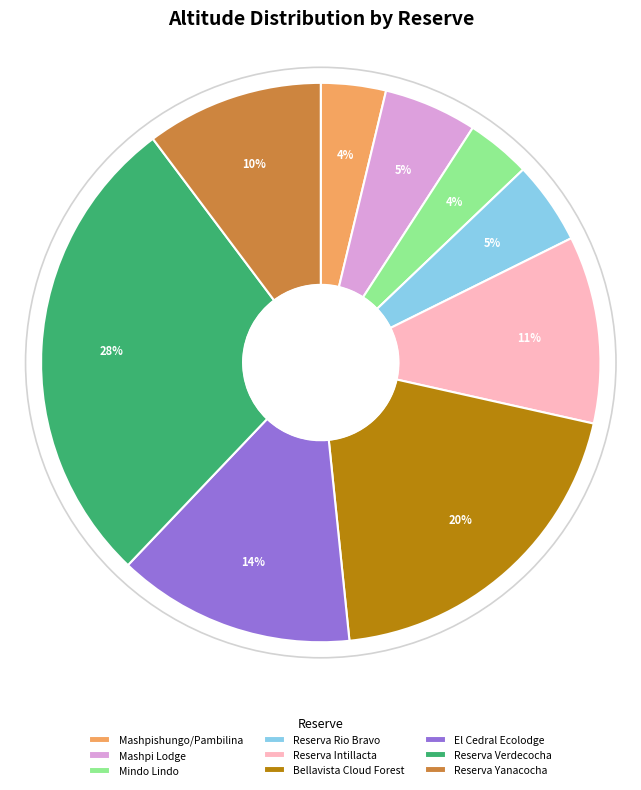

Combined, do Mashpi Lodge and Bellavista Cloud Forest account for over 50%?

No